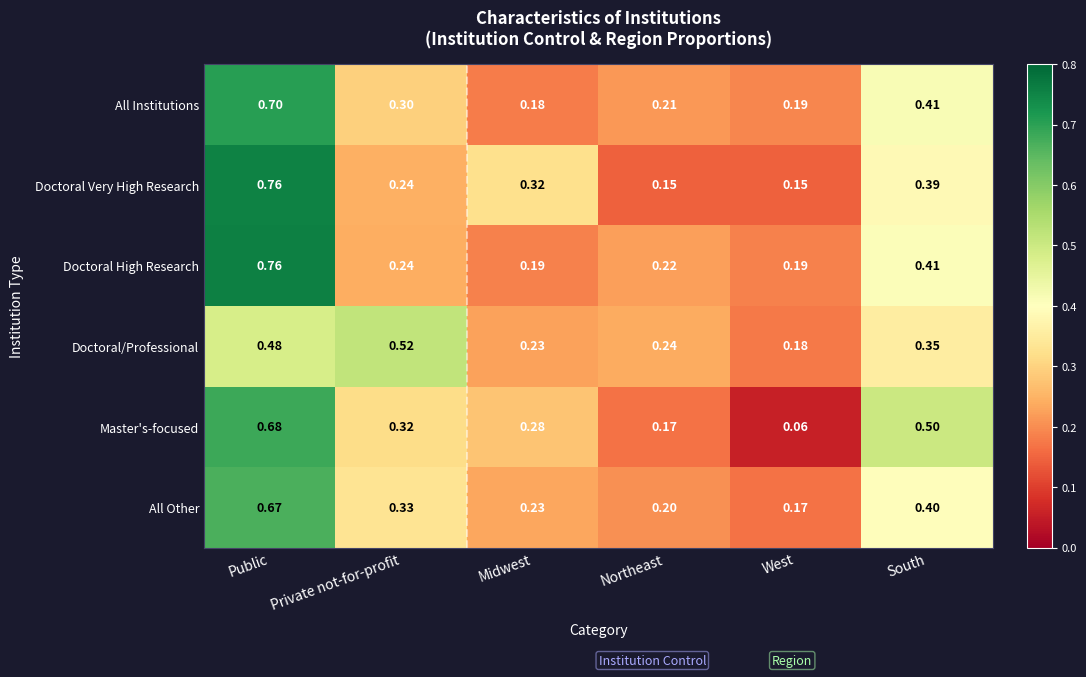

Is the value of Master's-focused at Private not-for-profit greater than the value of All Other at Public?

No